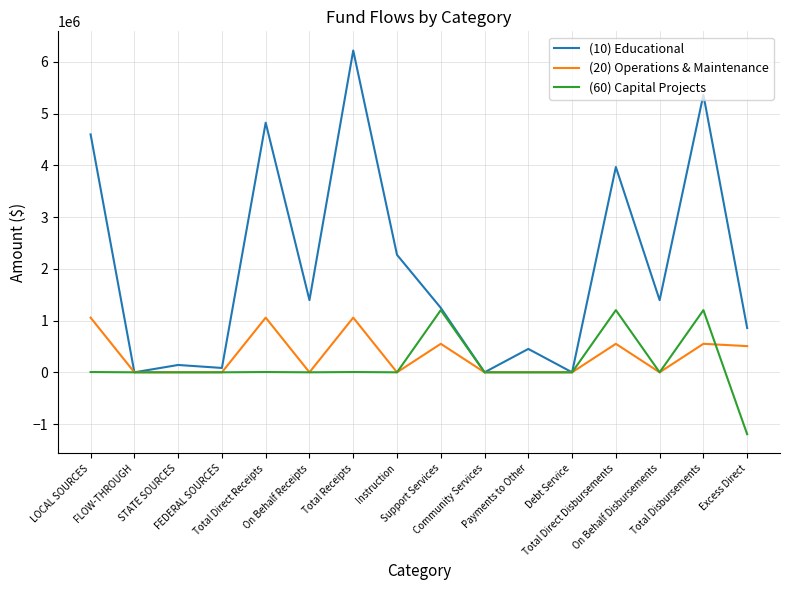

Is the value of (60) Capital Projects at STATE SOURCES greater than the value of (10) Educational at Total Direct Disbursements?

No